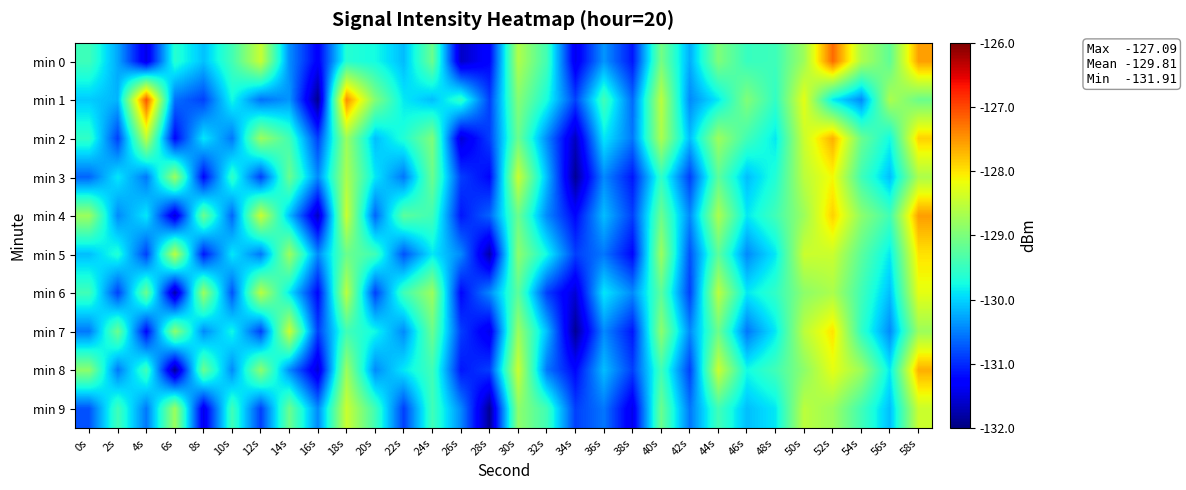

At how many categories does at least one series exceed -129?

18